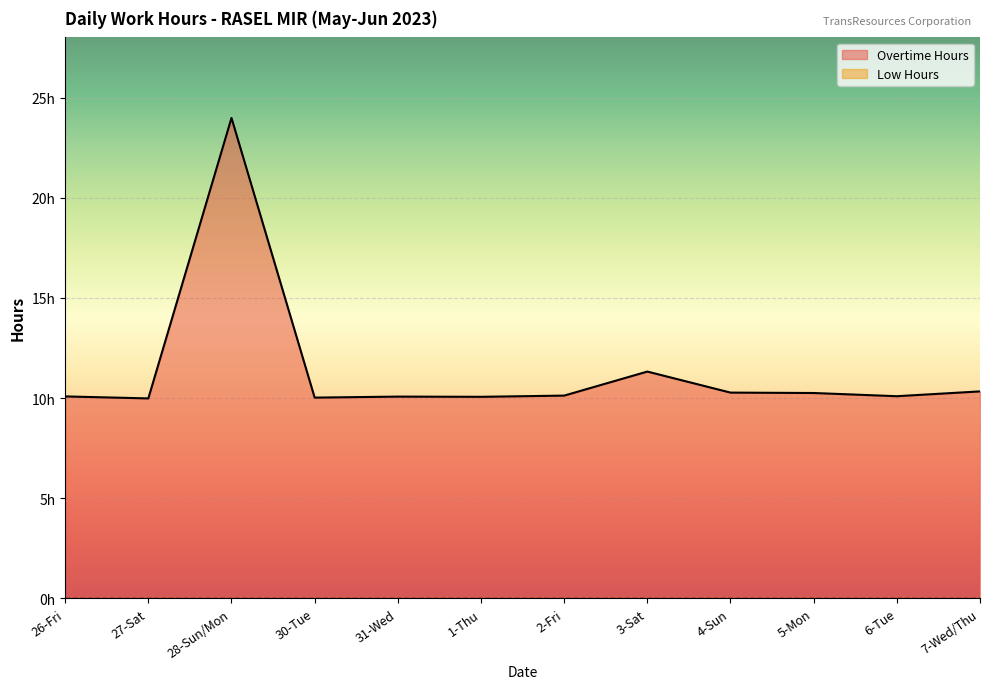

Reading left to right, extract all data points from this chart.

26-Fri=10.1	27-Sat=10.0	28-Sun/Mon=24.0	30-Tue=10.0	31-Wed=10.1	1-Thu=10.1	2-Fri=10.1	3-Sat=11.3	4-Sun=10.3	5-Mon=10.2	6-Tue=10.1	7-Wed/Thu=10.3